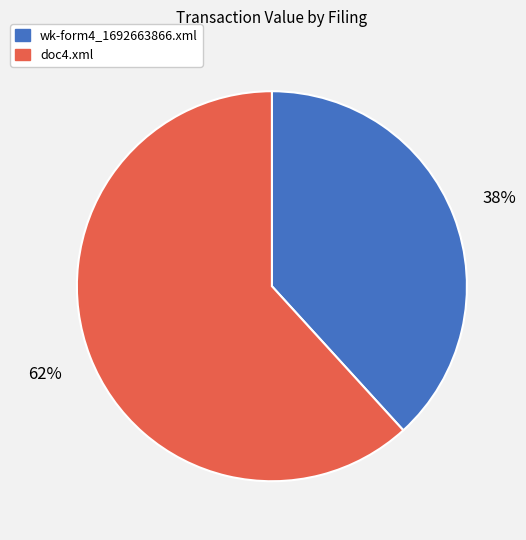

Is there any slice that represents more than half of the pie?

Yes